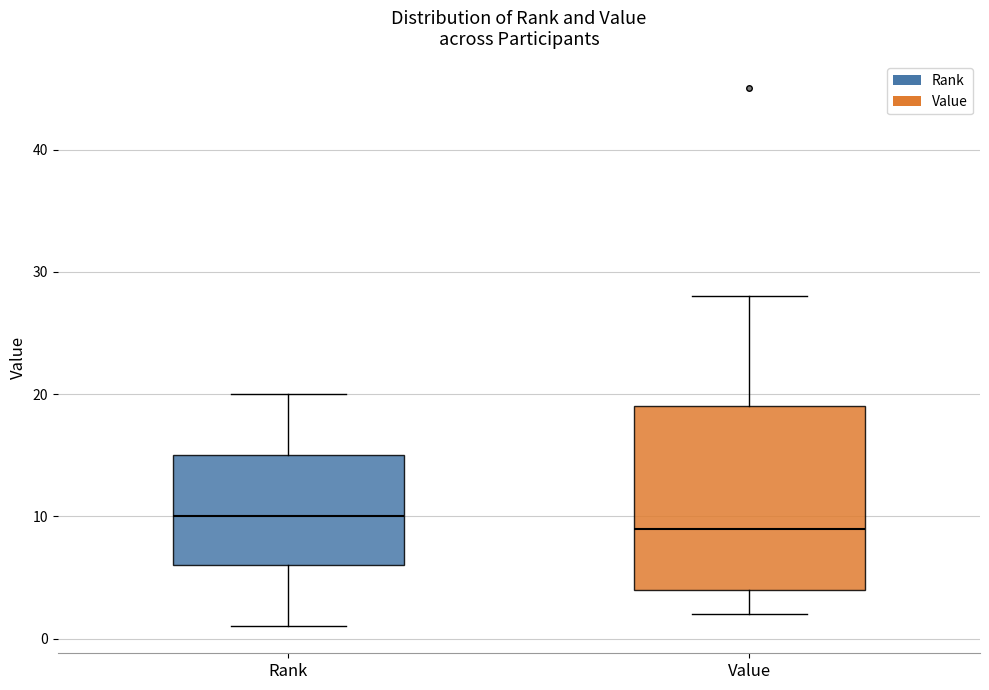

Which box's median line is the highest?

Rank